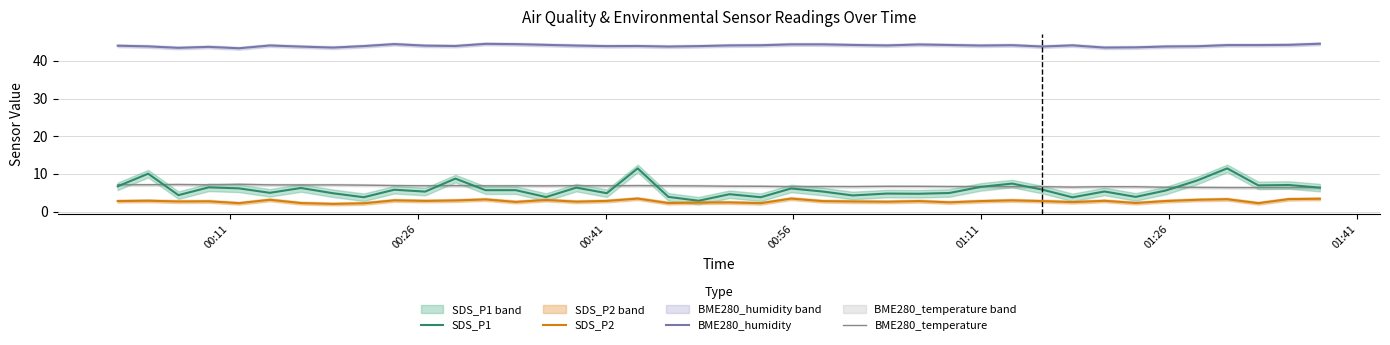

What is the maximum value for SDS_P2?

3.5